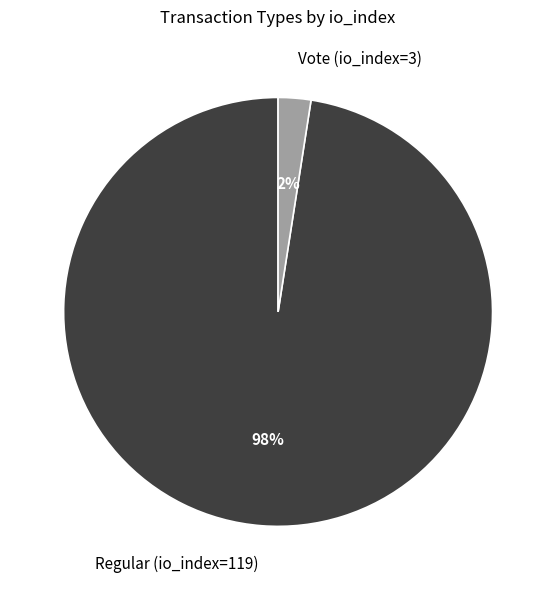

To the nearest percent, what portion does Regular (io_index=119) represent?

98%